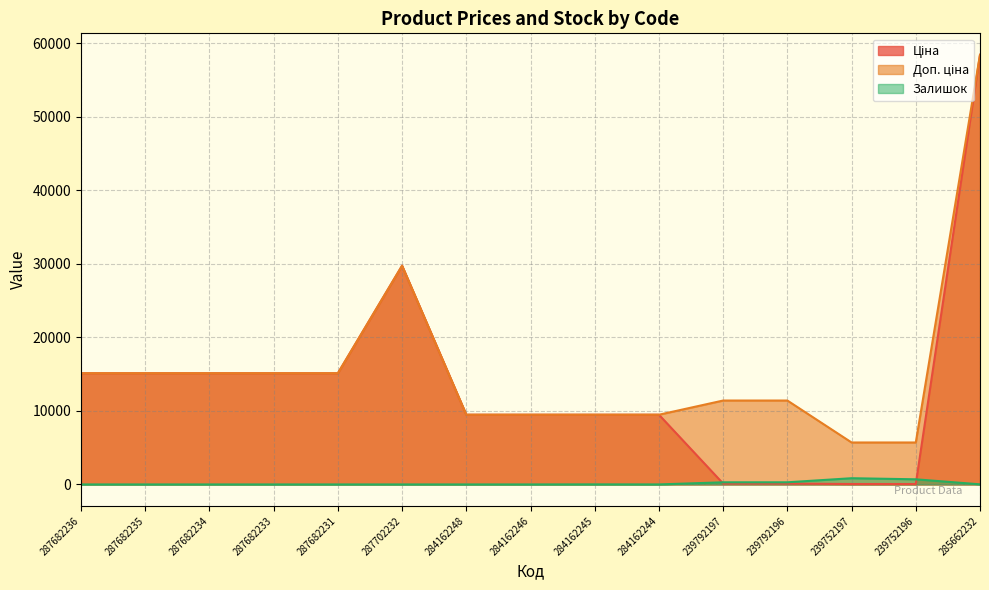

At which category does Ціна reach its first local peak?

287702232